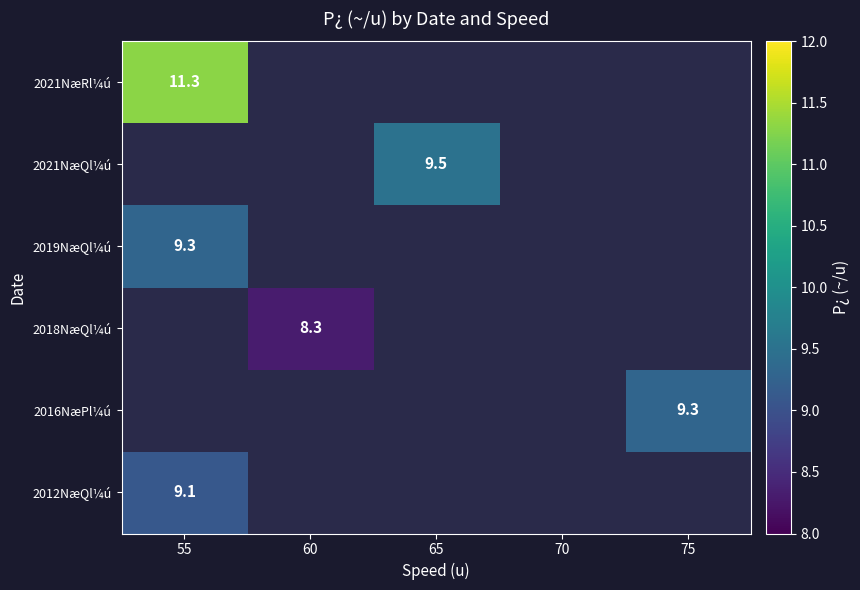

The 2016NæPl¼ú series shows 9.3 at 75. True or false?

True